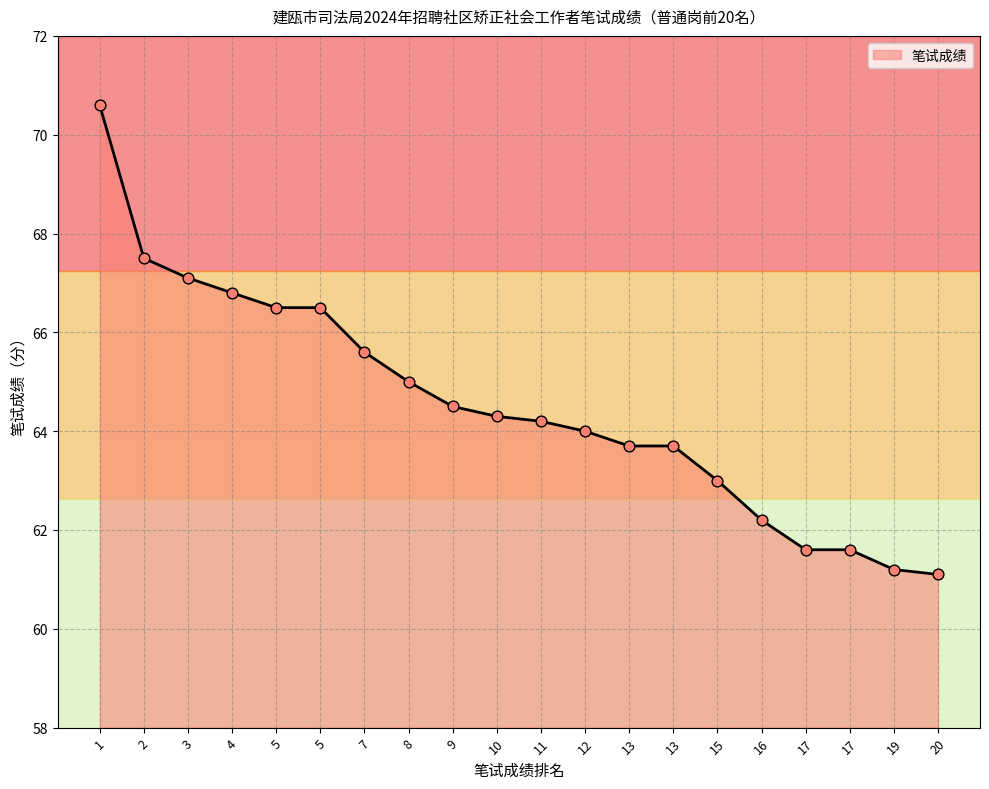

What is the change in value from 12 to 16?

-1.8